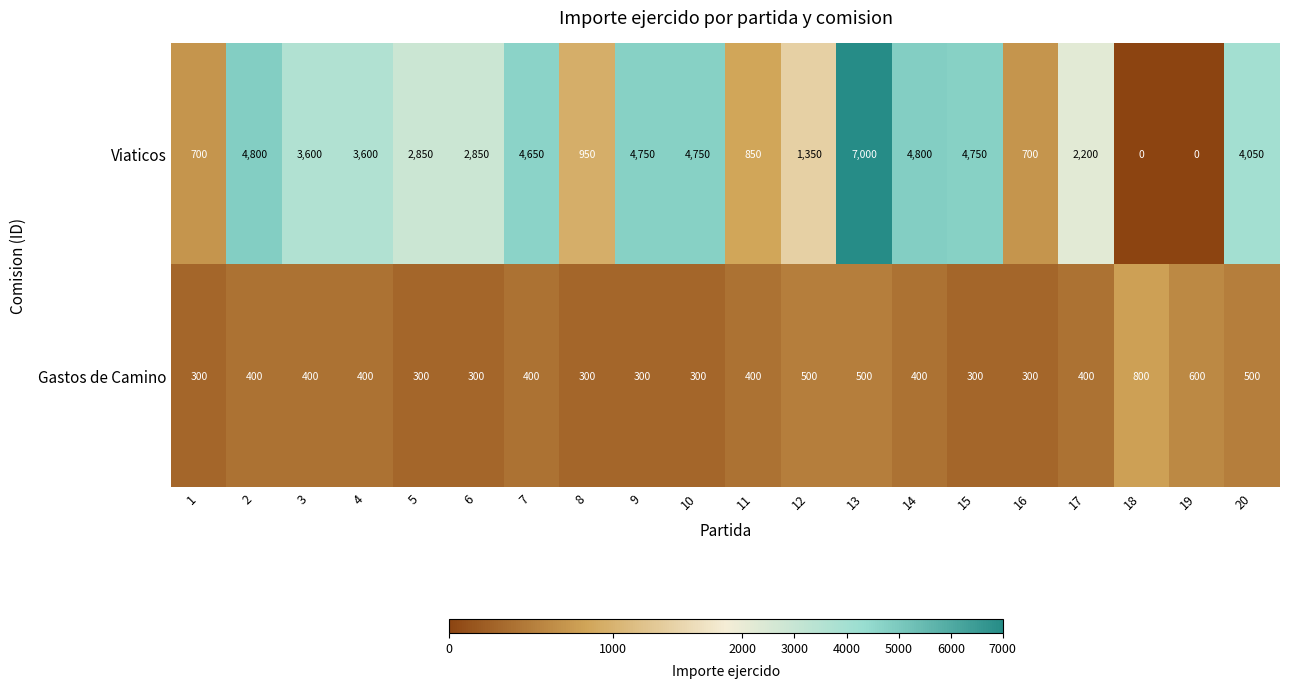

What is the sum of all Gastos de Camino values?

8100